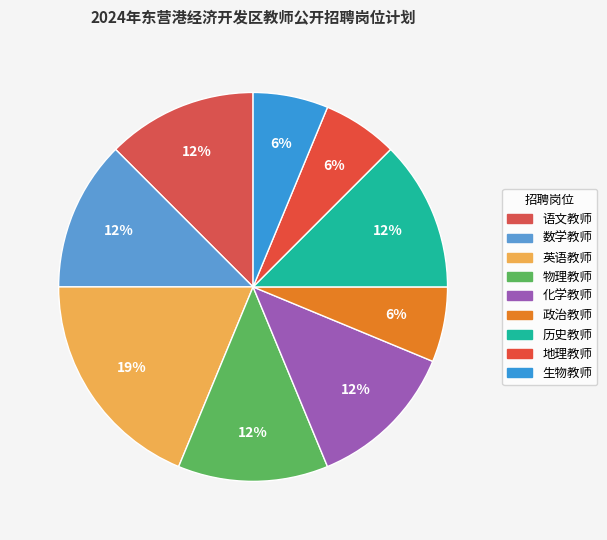

Is there any slice that represents more than half of the pie?

No